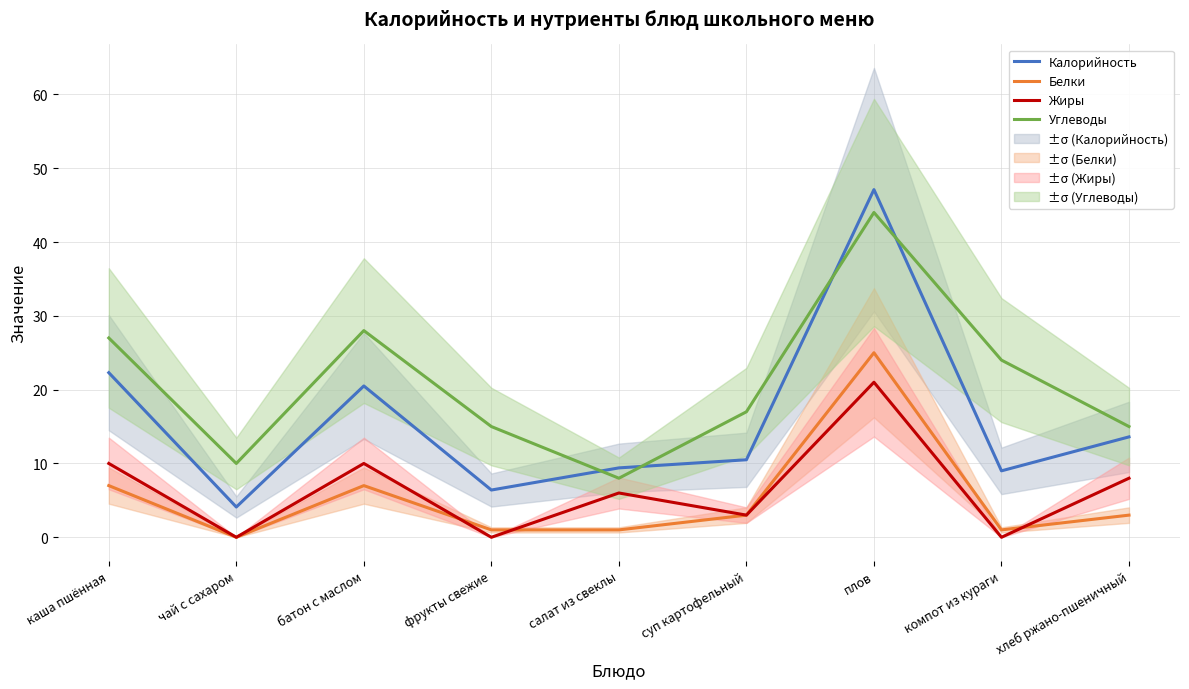

Which category has the highest value in the Жиры series?

плов